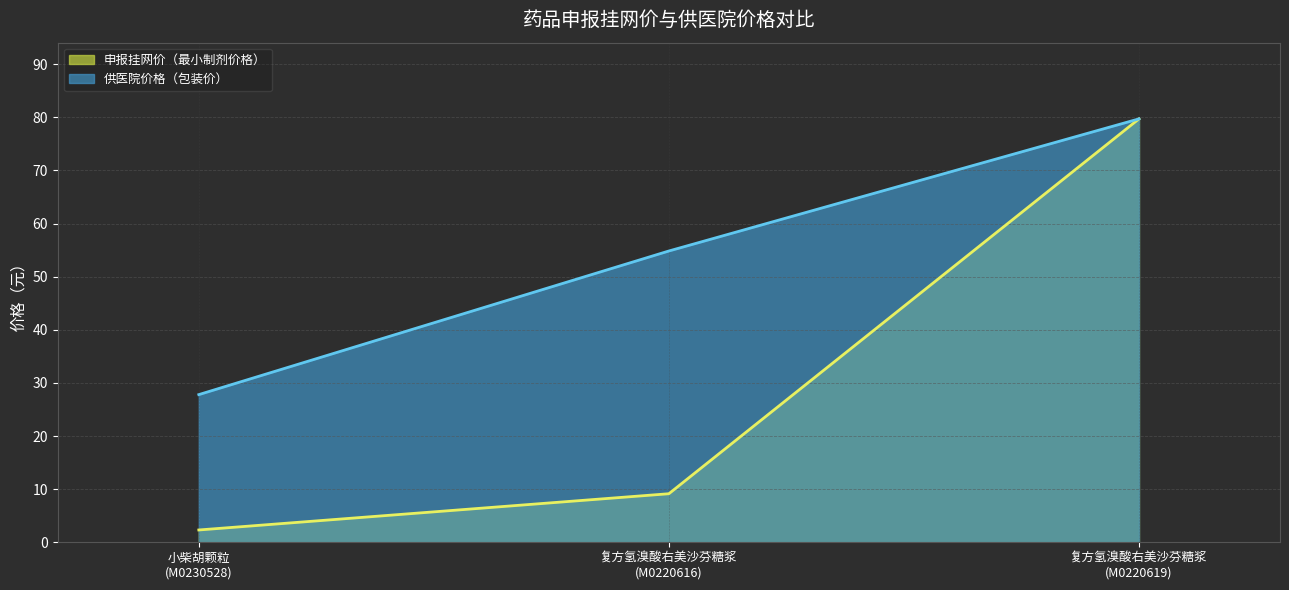

What is the label of the 1st point from the left?

小柴胡颗粒
(M0230528)